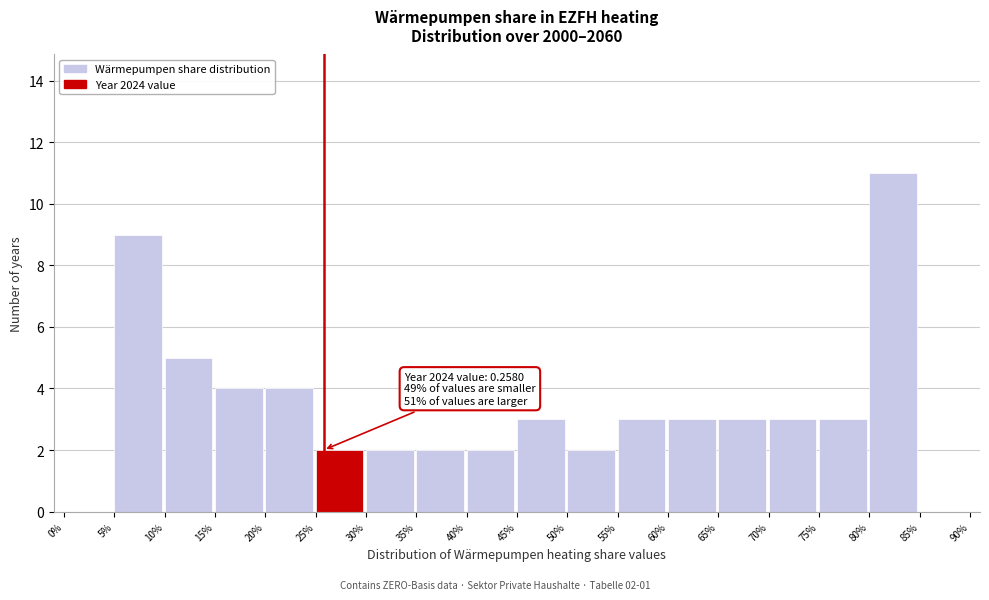

Reading right to left, transcribe all the data shown in this chart.

85%=0	80%=11	75%=3	70%=3	65%=3	60%=3	55%=3	50%=2	45%=3	40%=2	35%=2	30%=2	25%=2	20%=4	15%=4	10%=5	5%=9	0%=0